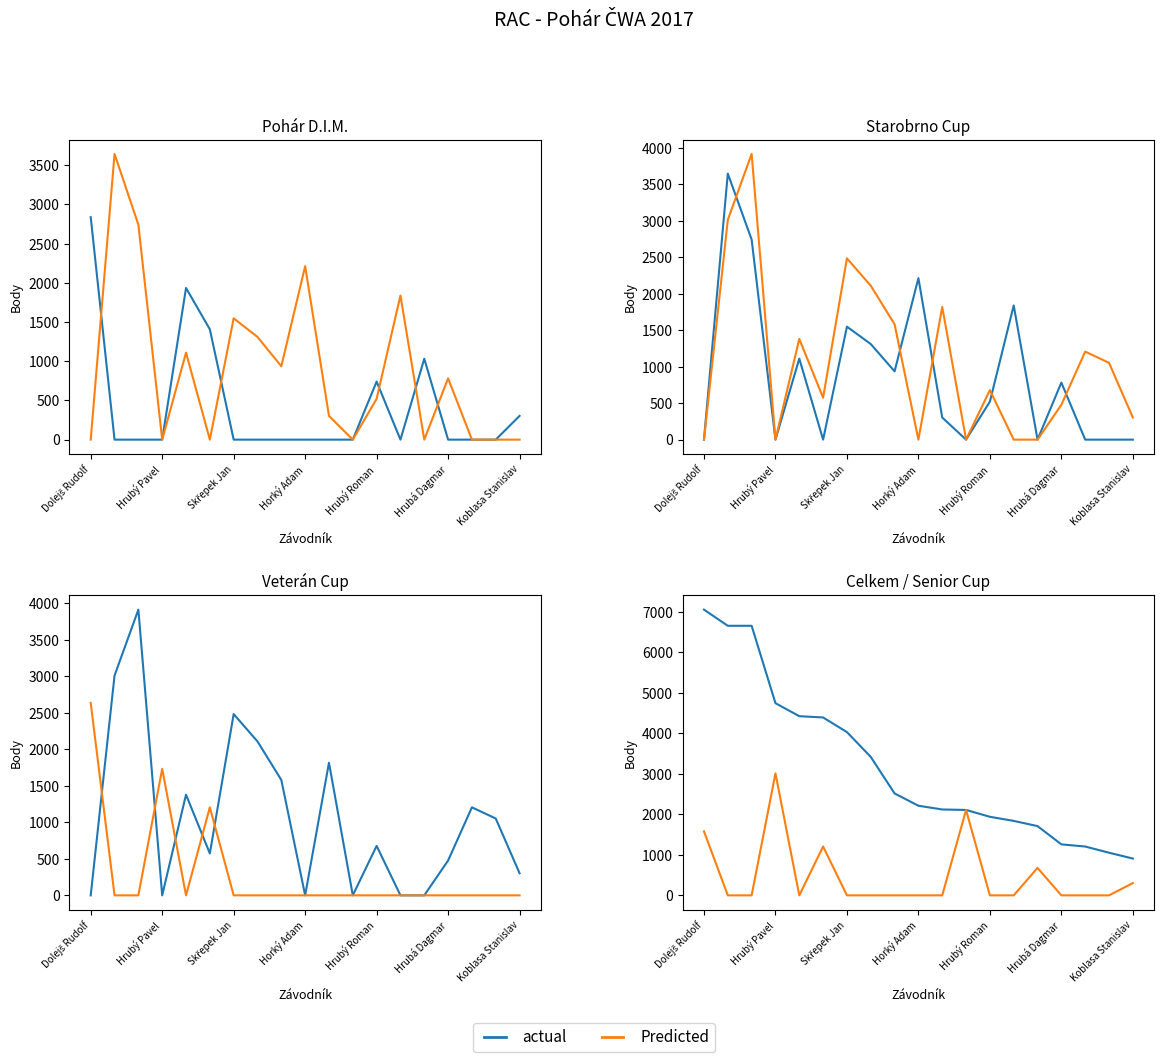

Count the number of data series in this chart.

2